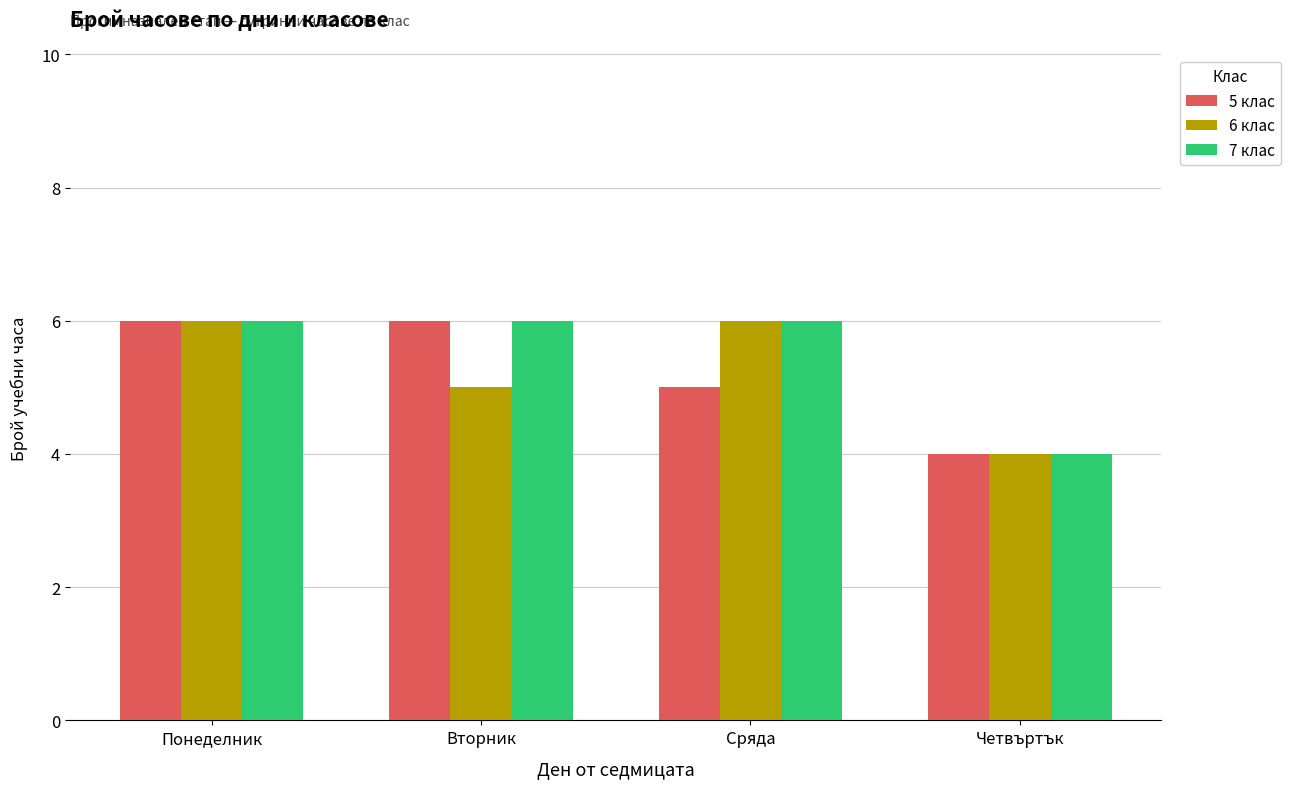

The value of 6 клас at Понеделник is 9. True or false?

False